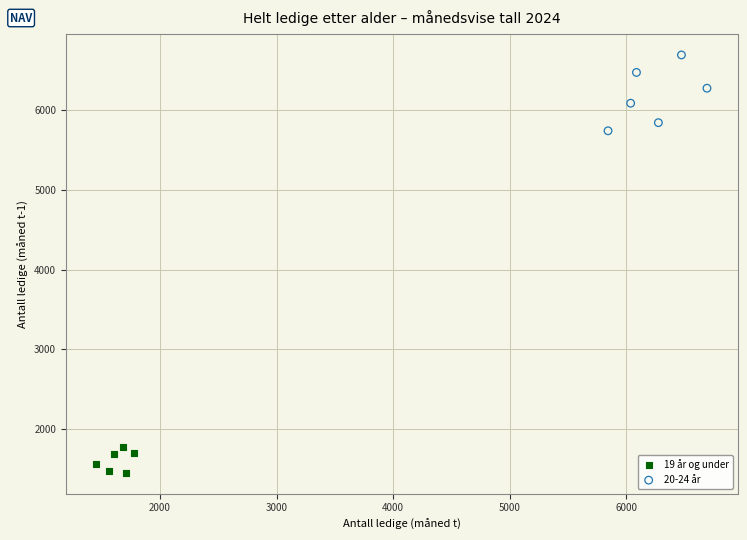

Which series reaches the maximum Y coordinate?

20-24 år